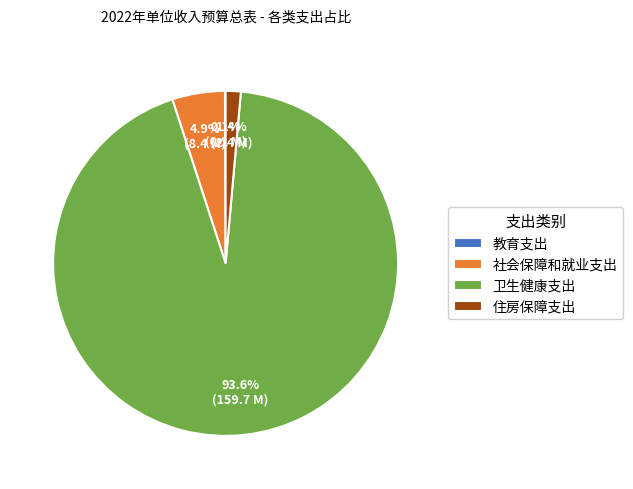

To the nearest percent, what percentage of the pie is 卫生健康支出?

94%